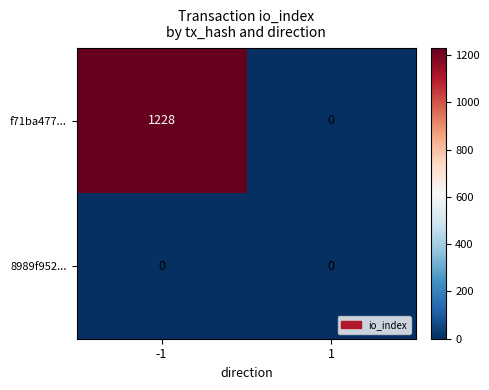

What is the maximum value shown in the chart?

1228